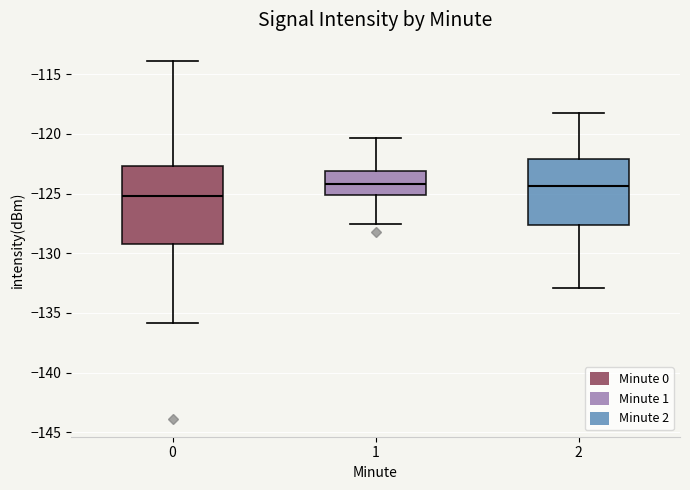

Where does the lower whisker of the box at x = 2 end on the y-axis? The values are not printed on the chart, so give them approximately, as read against the axis.

-133.0